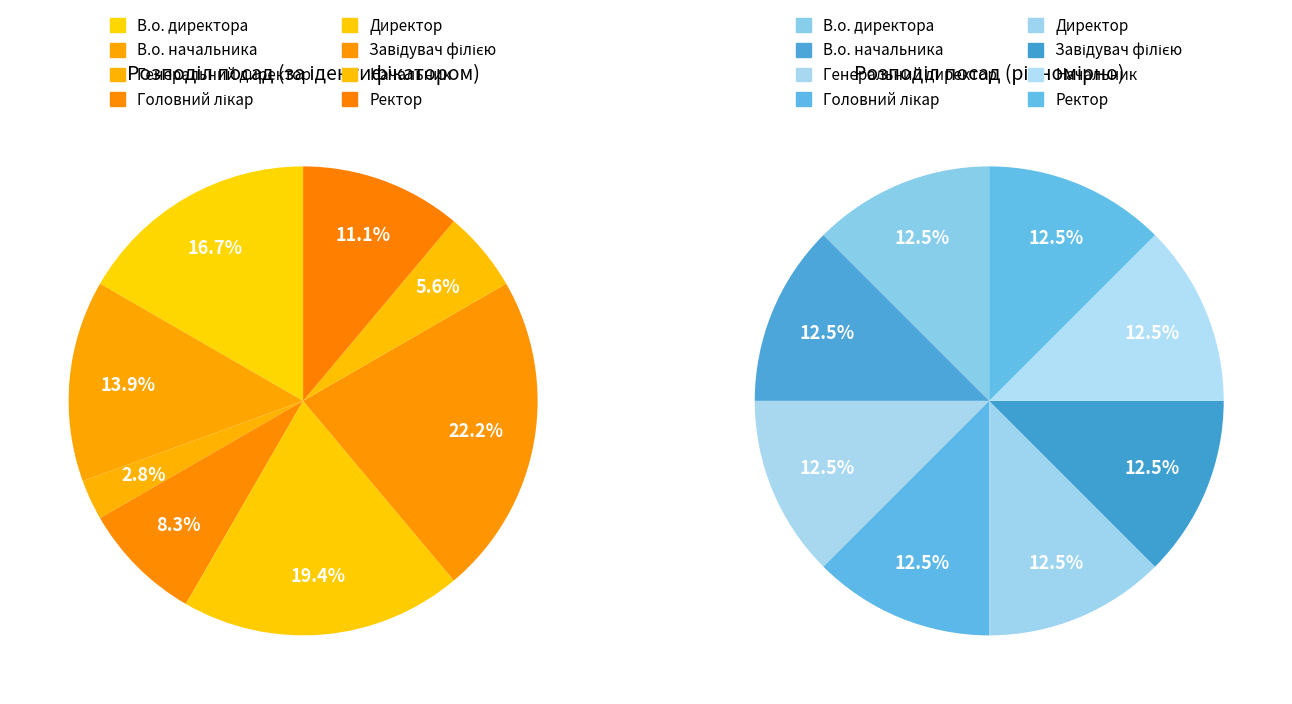

Approximately how many times larger is the value at В.о. директора compared to Ректор?

1.5